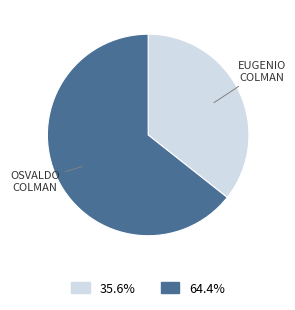

Is there any slice that represents more than half of the pie?

Yes